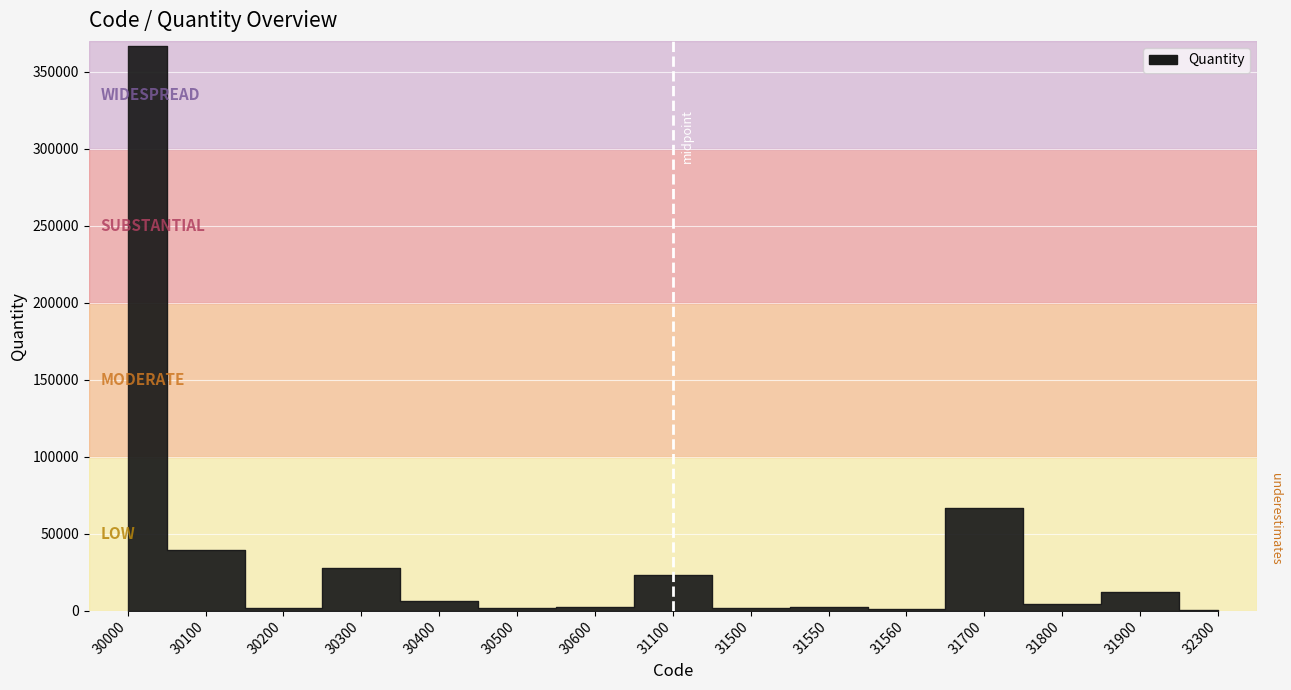

What is the minimum value shown in the chart?

576